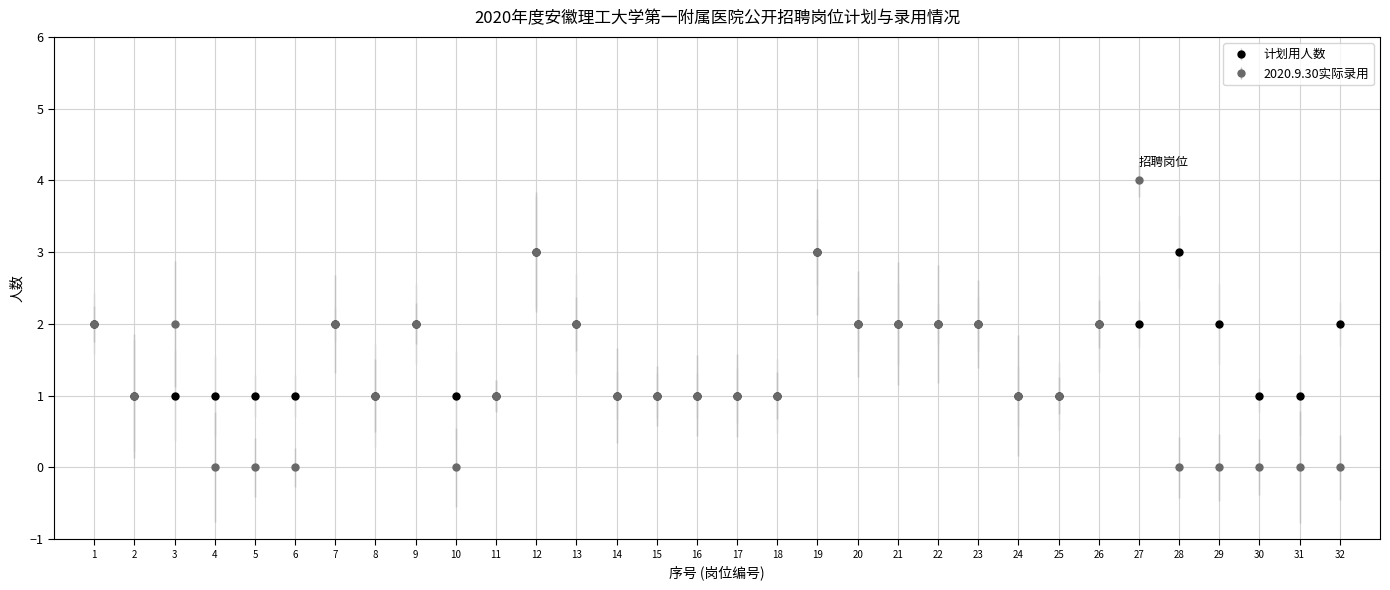

What are all the series names shown in the legend?

计划用人数, 2020.9.30实际录用